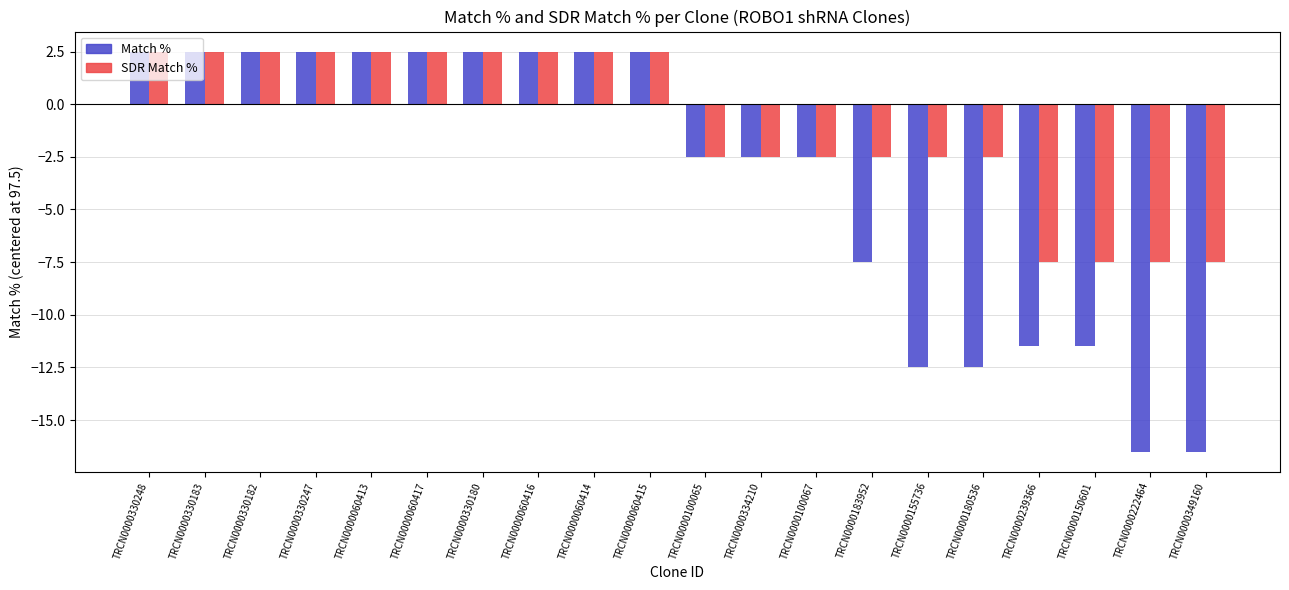

Is it true that SDR Match % equals -2.5 at TRCN0000100067?

True